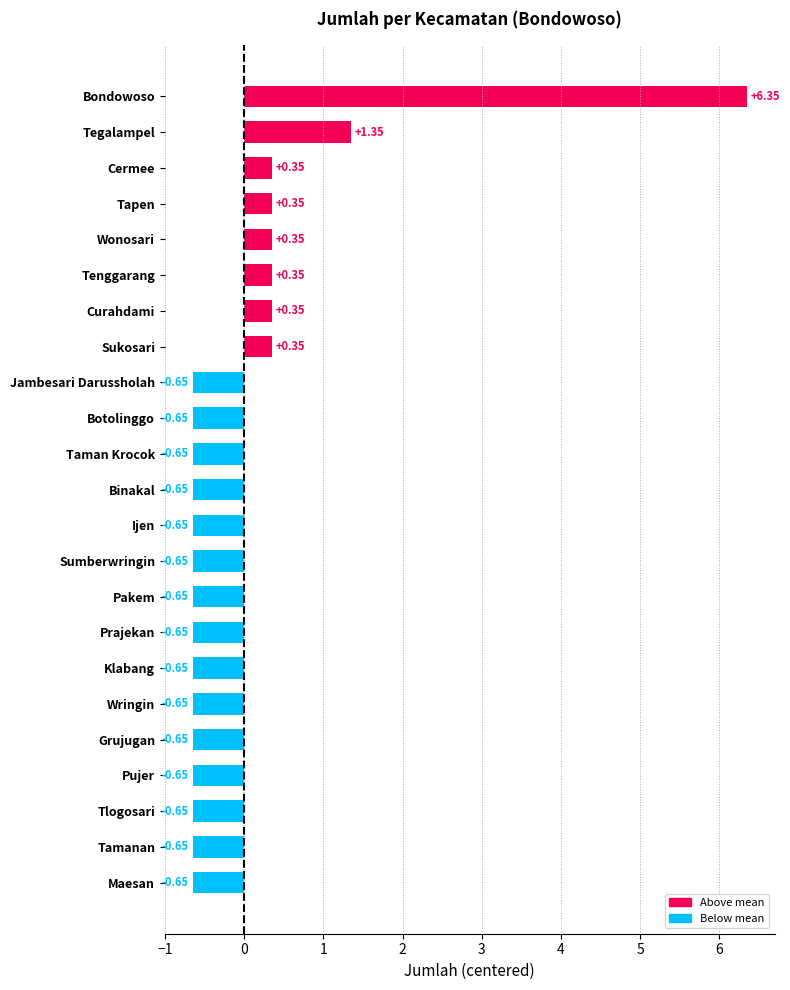

Where is the data nearest to the value 2?

Tegalampel